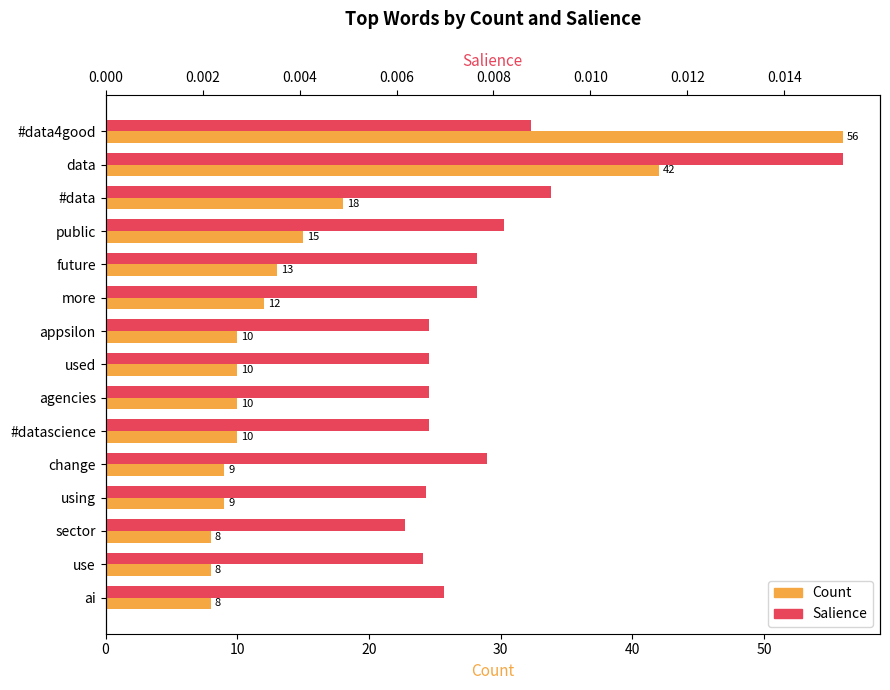

The value of Salience at public is 0.0. True or false?

False